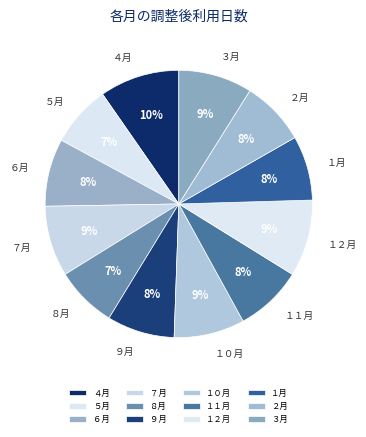

Do ５月 and ６月 together represent more than half of the pie?

No